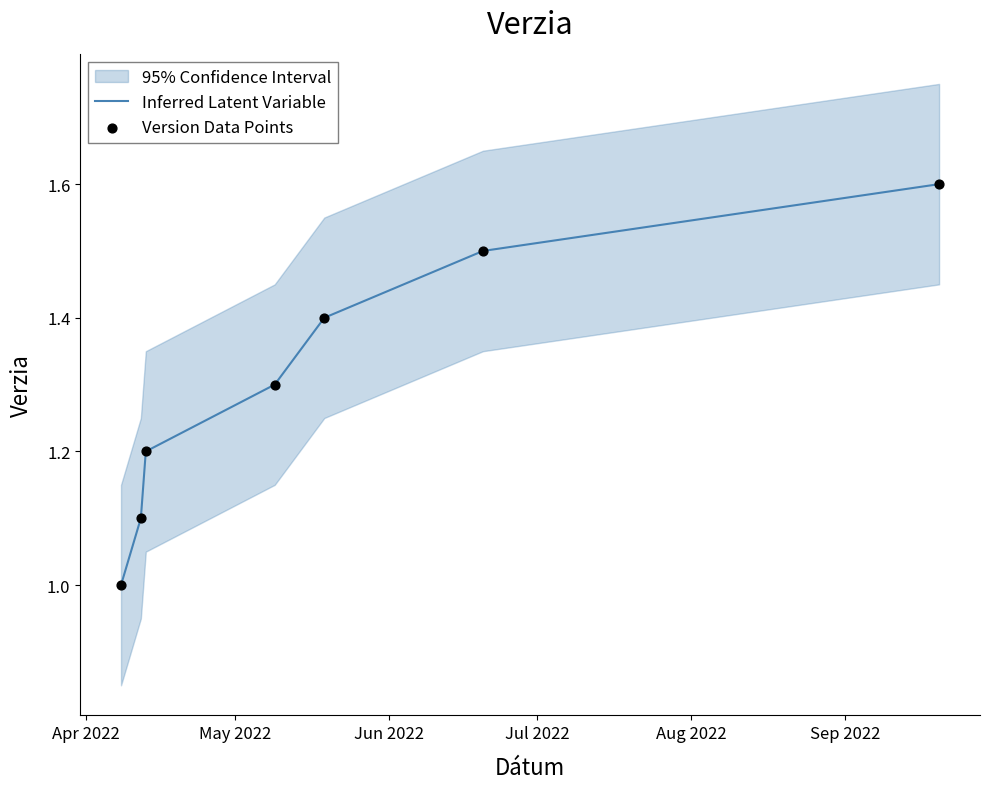

What is the total value across all series at Apr 2022?

2.0